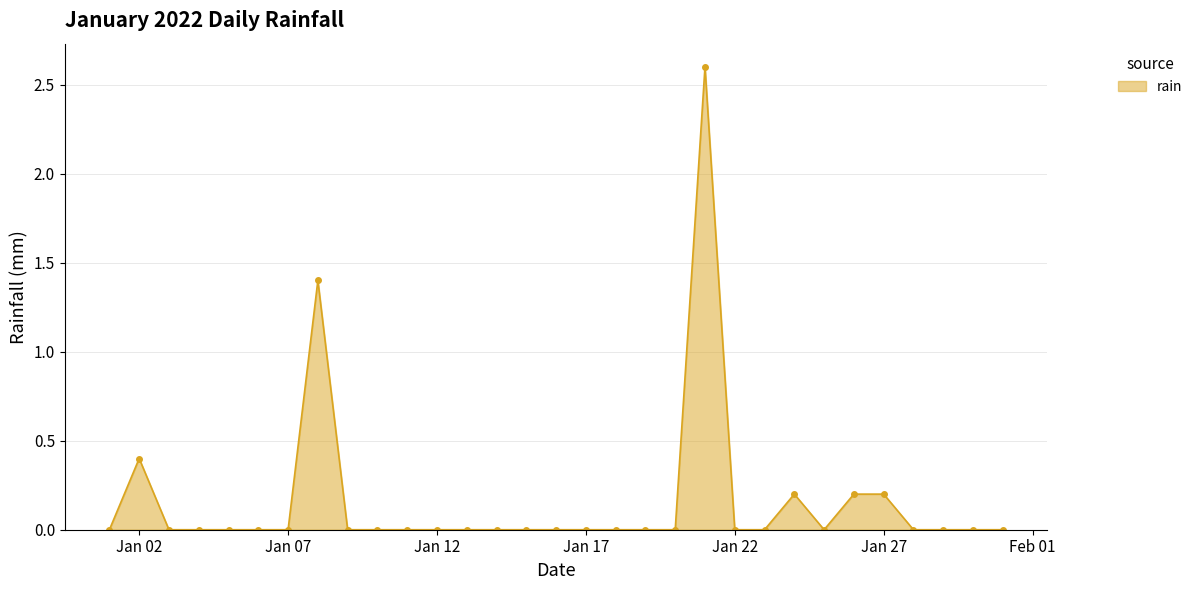

What is the sum of all values?

5.0